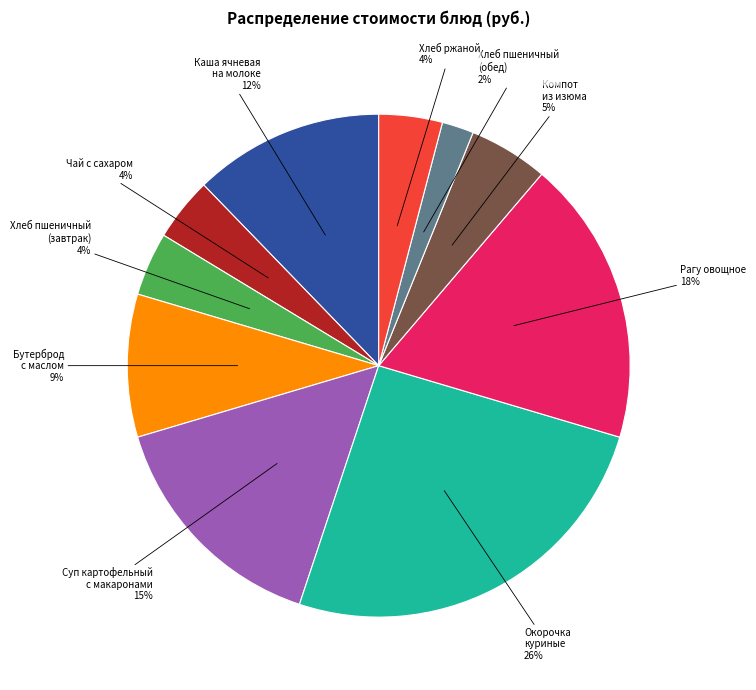

To the nearest percent, what is the average slice percentage?

10%